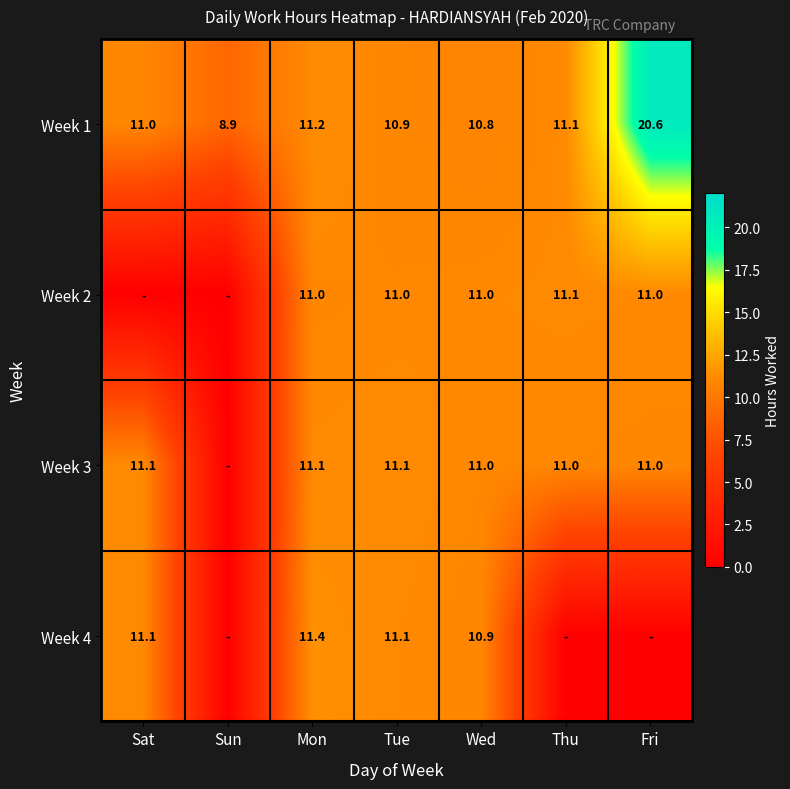

At which category is the sum across all series the highest?

Mon